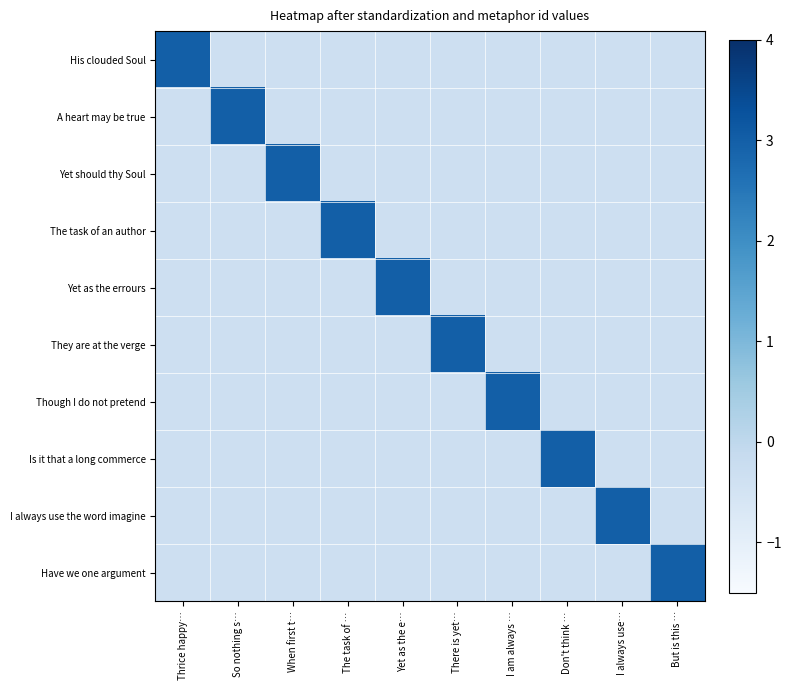

Which series has the widest spread of values?

Yet as the errours